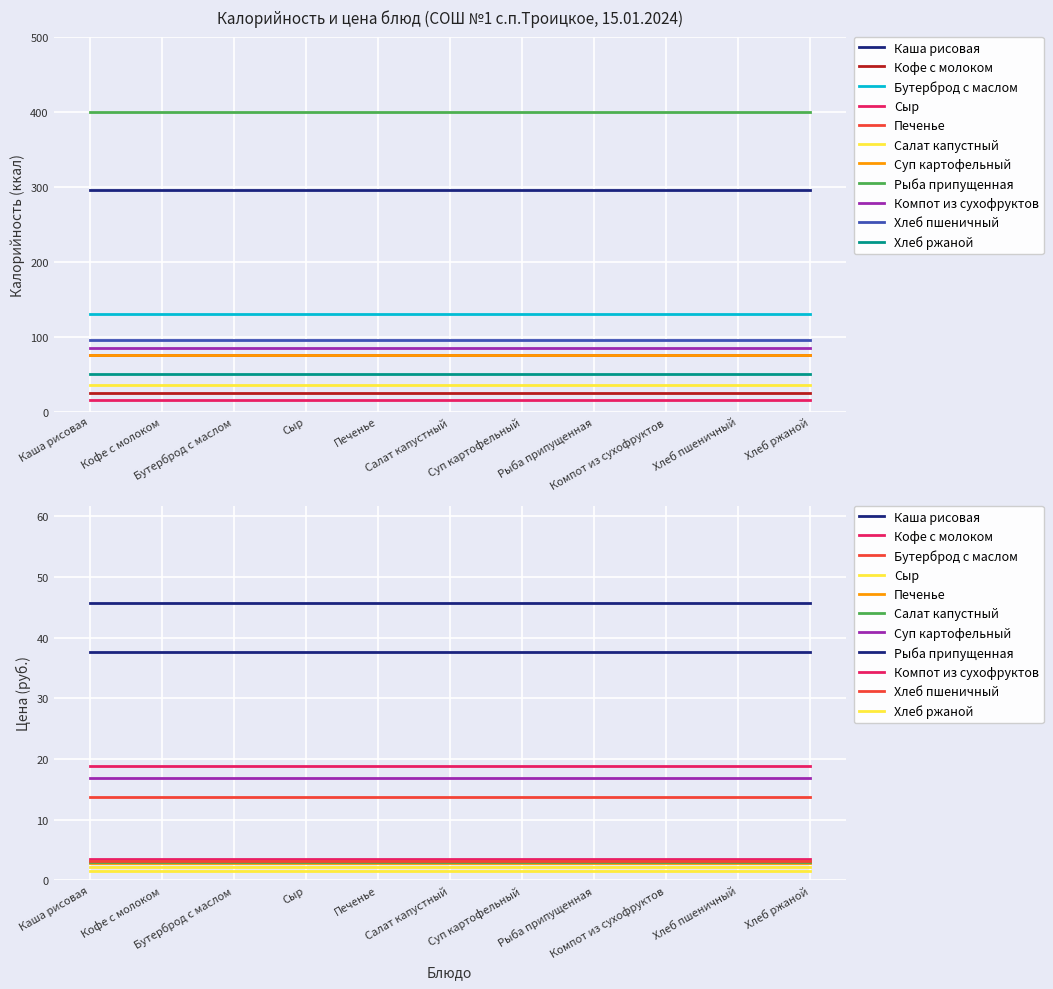

True or false: Цена has more than 1 points higher than both neighbors.

False